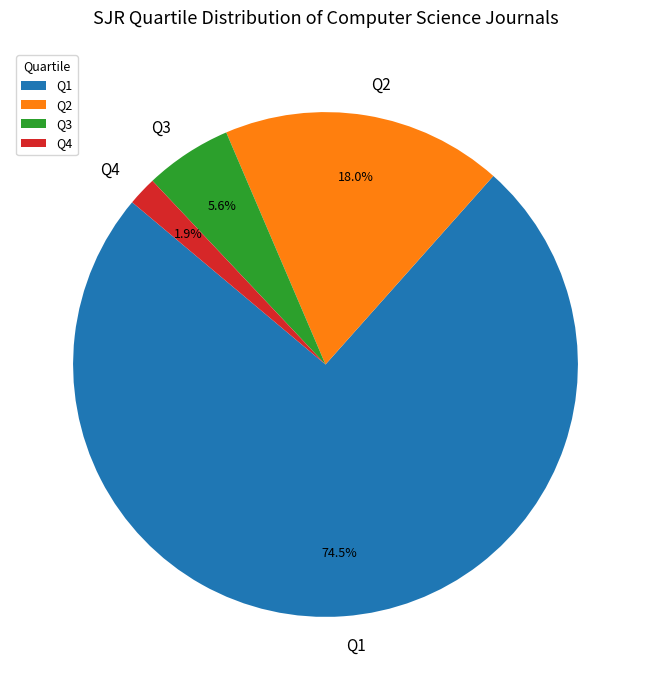

To the nearest percent, what portion does Q3 represent?

6%